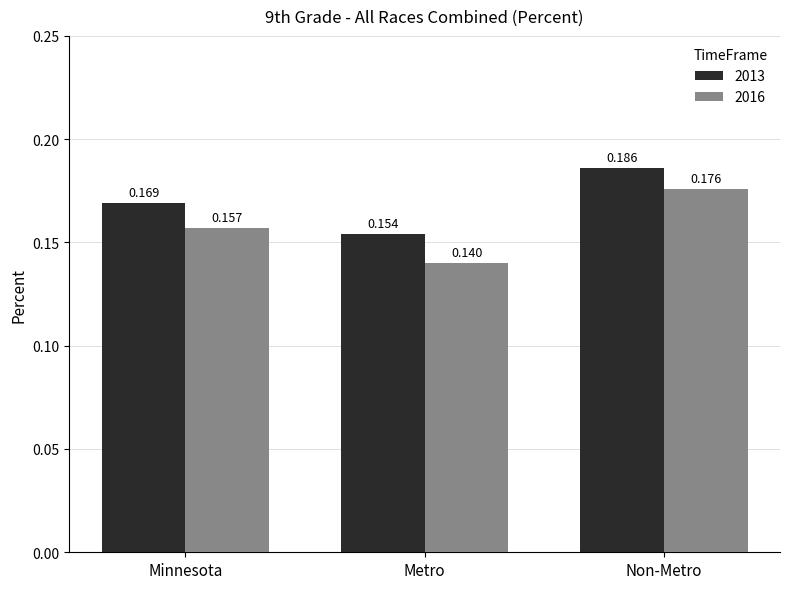

At how many categories does at least one series exceed 0?

3